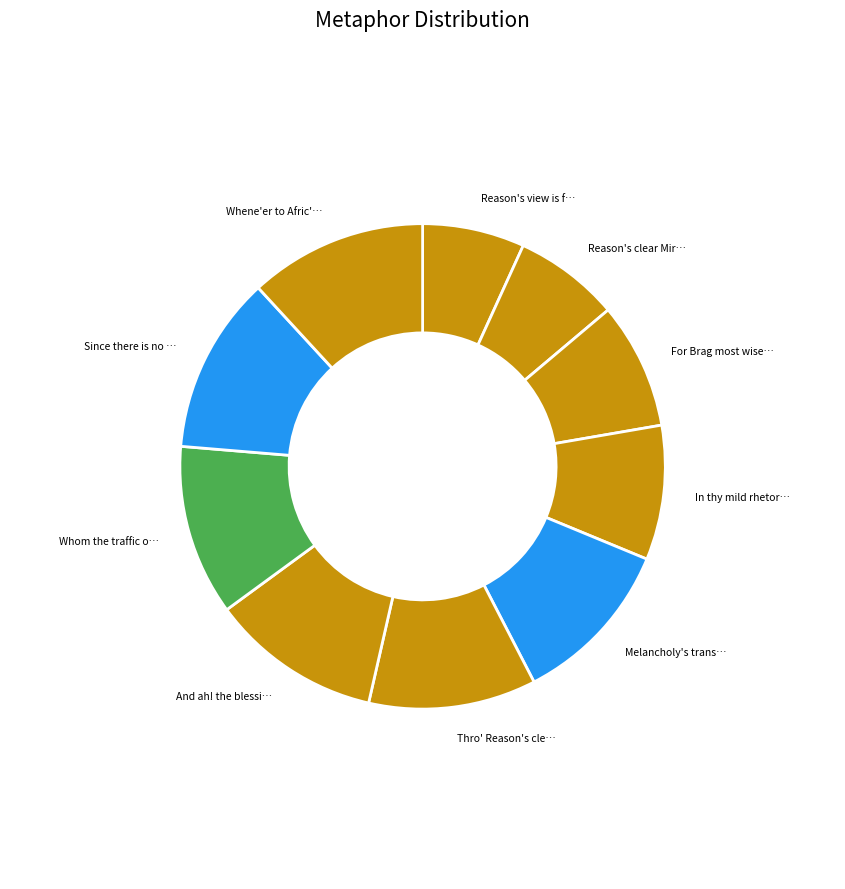

To the nearest percent, what is the difference between the largest and smallest slice percentages?

5%